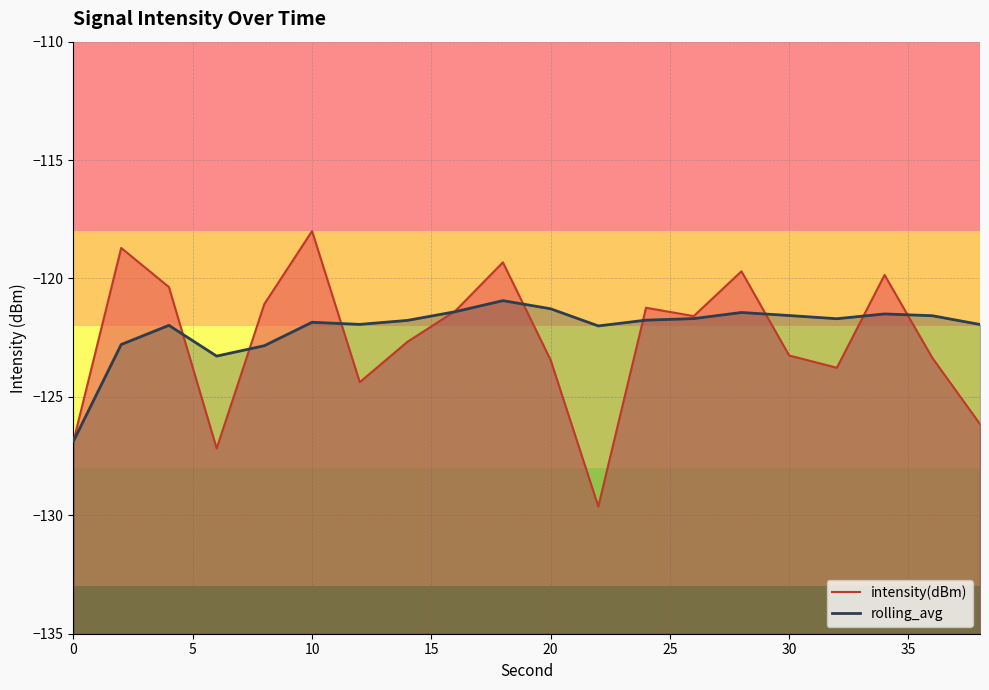

What is the average value of the rolling_avg series?

-122.1